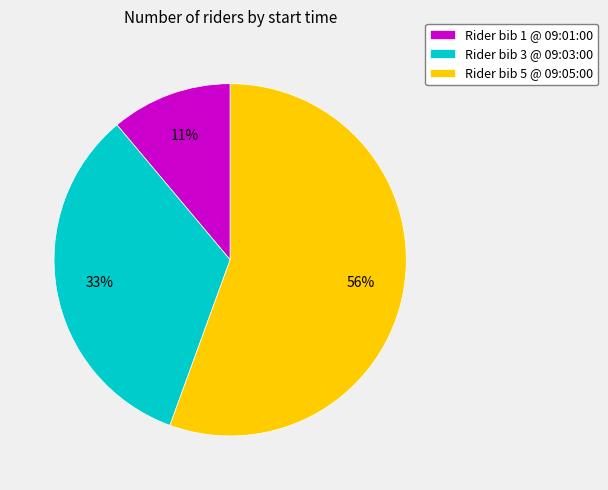

Between Rider bib 5 @ 09:05:00 and Rider bib 3 @ 09:03:00, which is larger?

Rider bib 5 @ 09:05:00